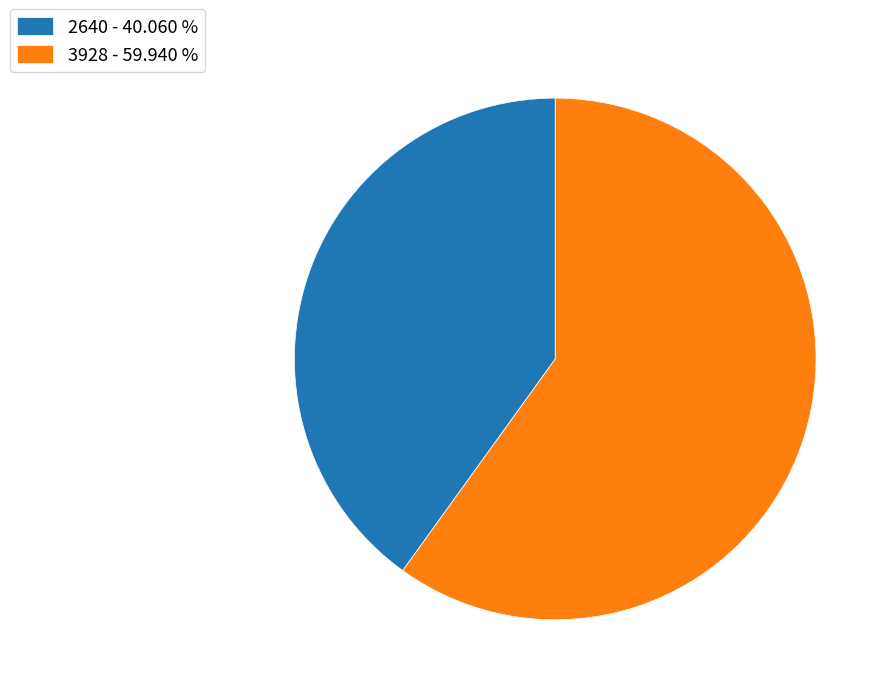

Which has a higher value, 2640 - 40.060 % or 3928 - 59.940 %?

3928 - 59.940 %